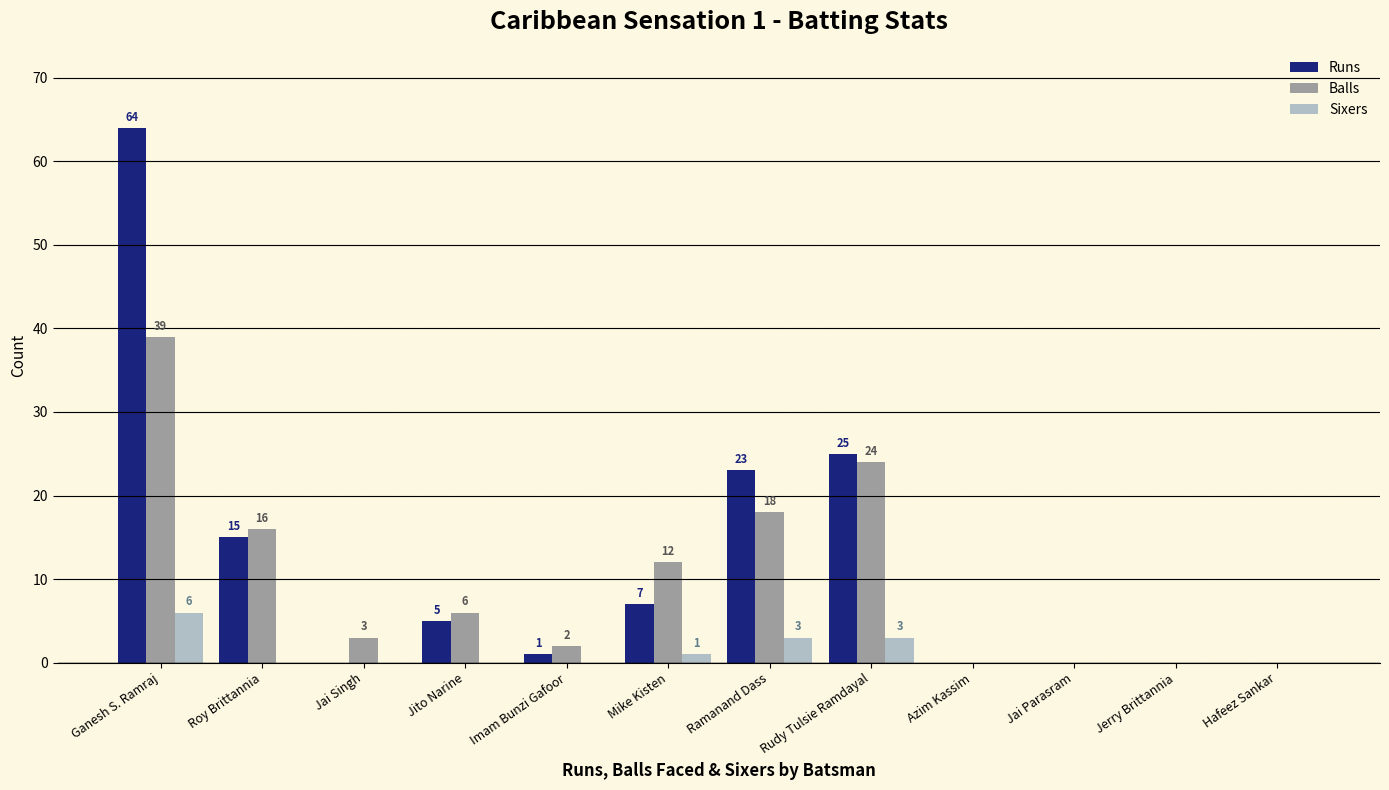

Which series changed the most between Ganesh S. Ramraj and Azim Kassim?

Runs